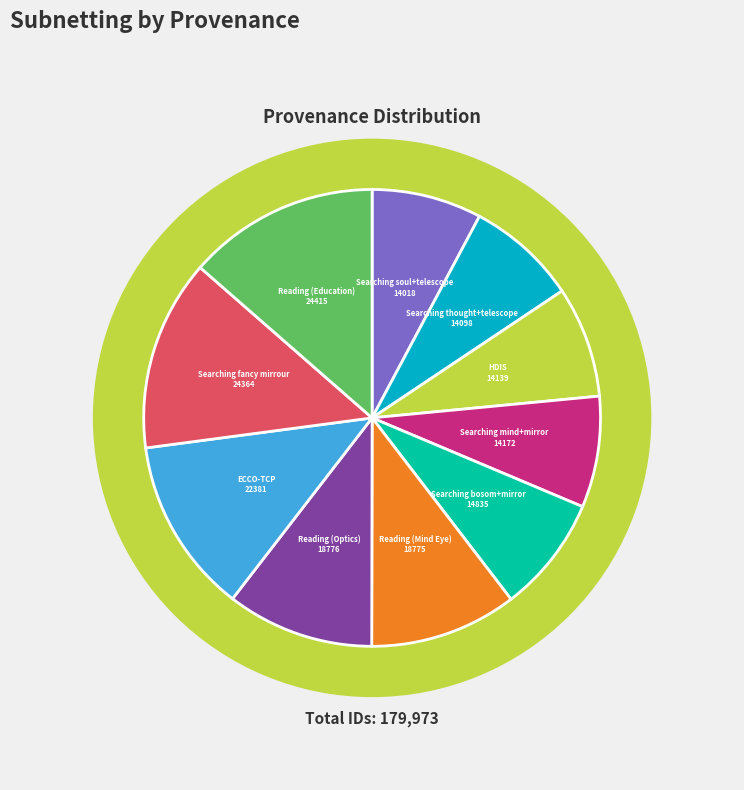

Which category has the biggest portion of the pie?

Reading (Education)